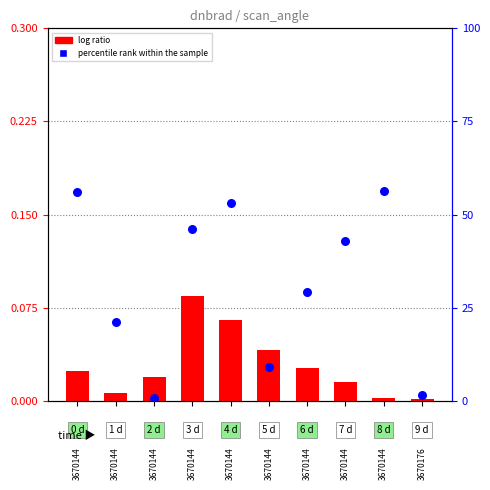

Is the value of log ratio at 3670144 greater than the value of percentile rank within the sample at 3670176?

No